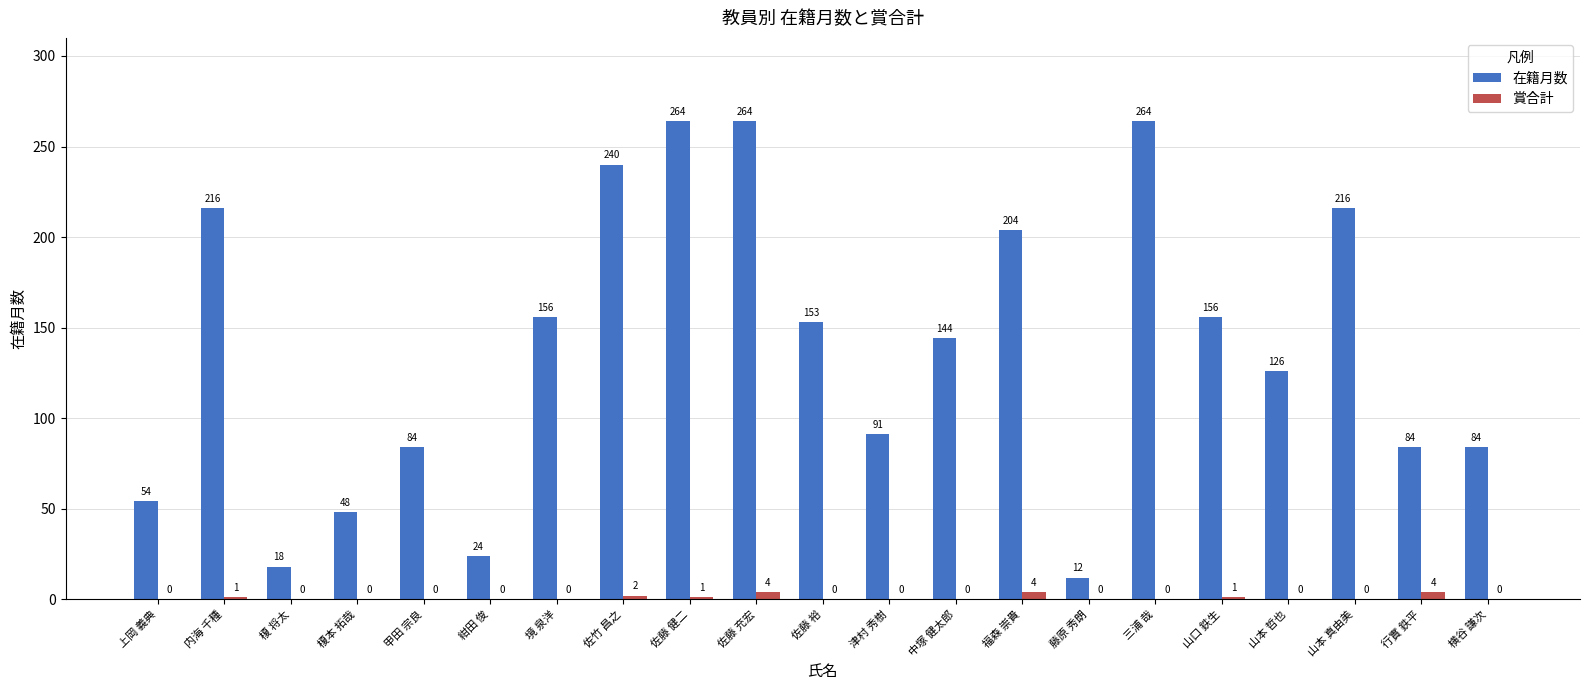

At which label does 在籍月数 first exceed 144?

内海 千種